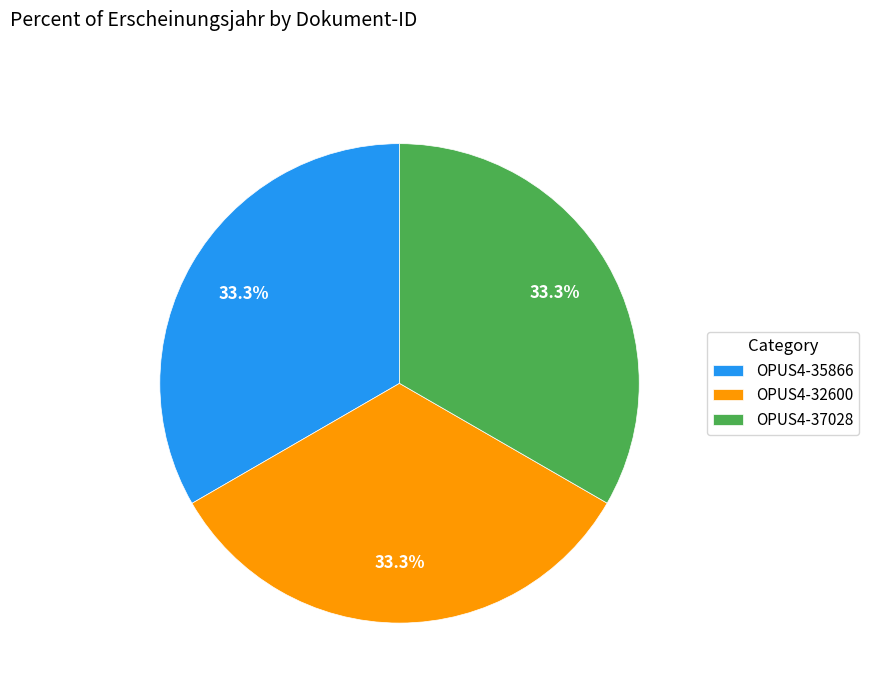

The OPUS4-32600 slice represents 19% of the pie. True or false?

False